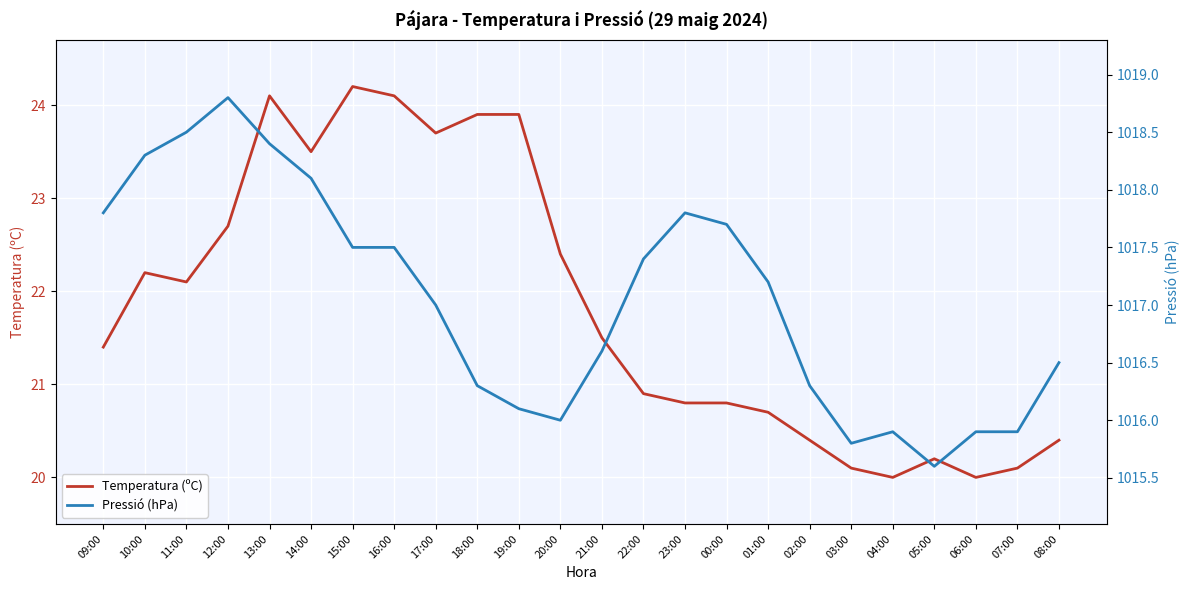

How many interior local peaks does the Temperatura (ºC) series have?

4